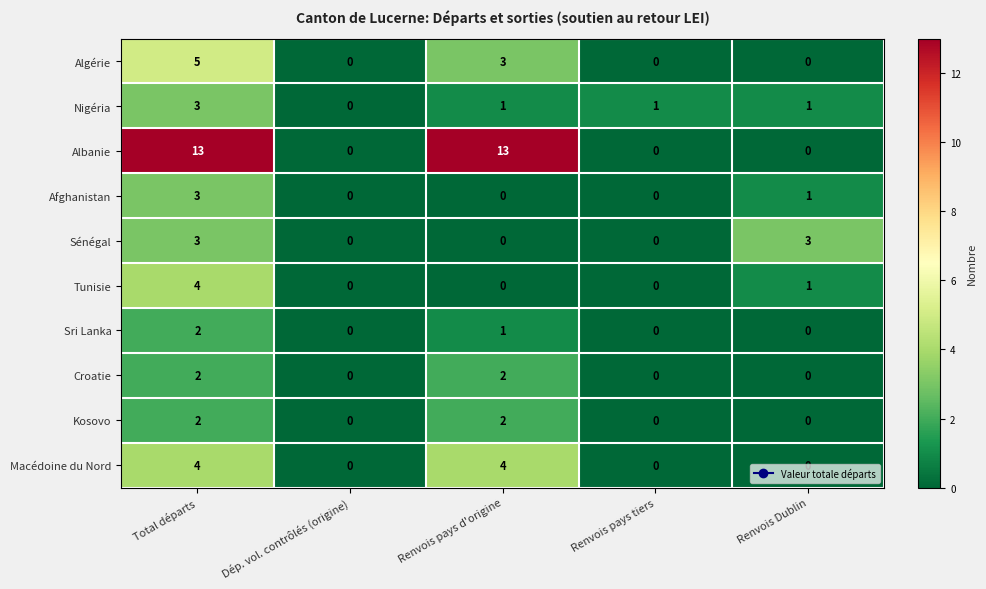

At which category is the sum across all series the highest?

Total départs